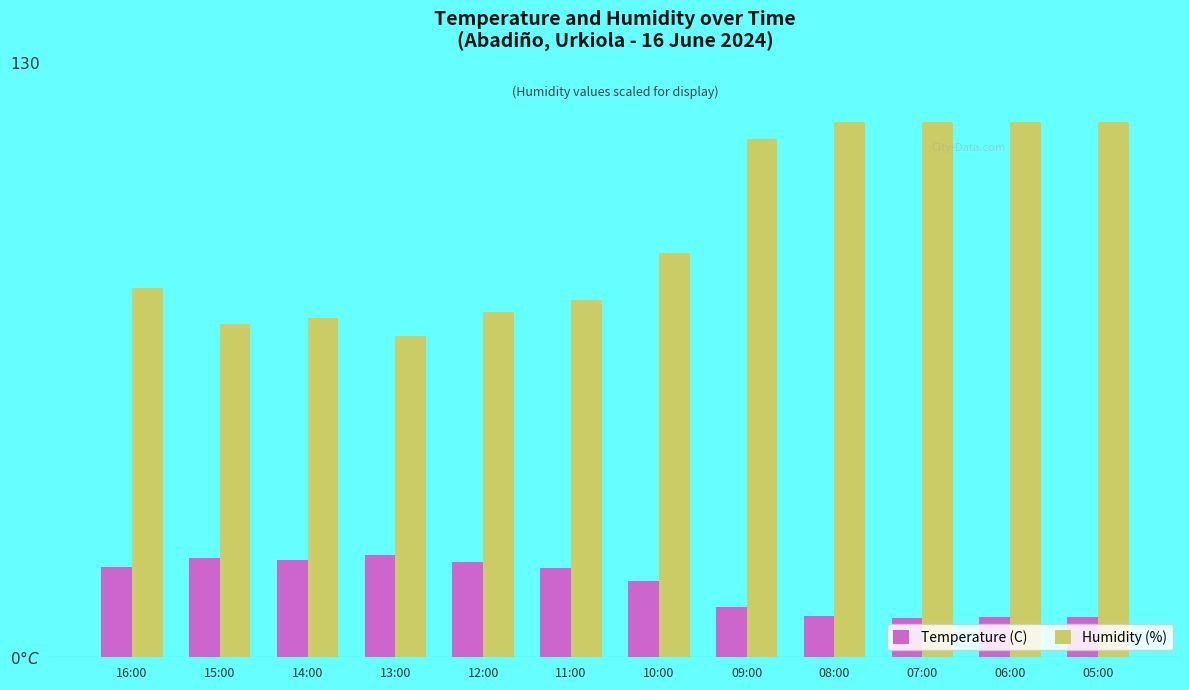

What are all the series names shown in the legend?

Temperature (C), Humidity (%)